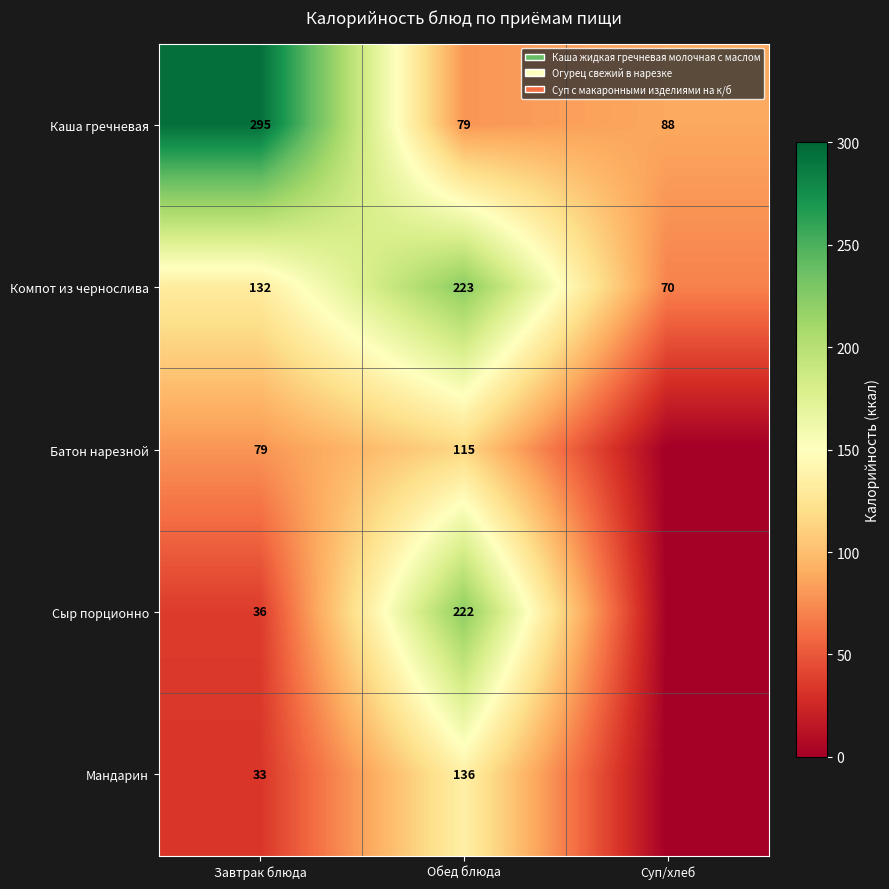

What is the approximate value of Каша гречневая at Завтрак блюда, to the nearest 50?

300